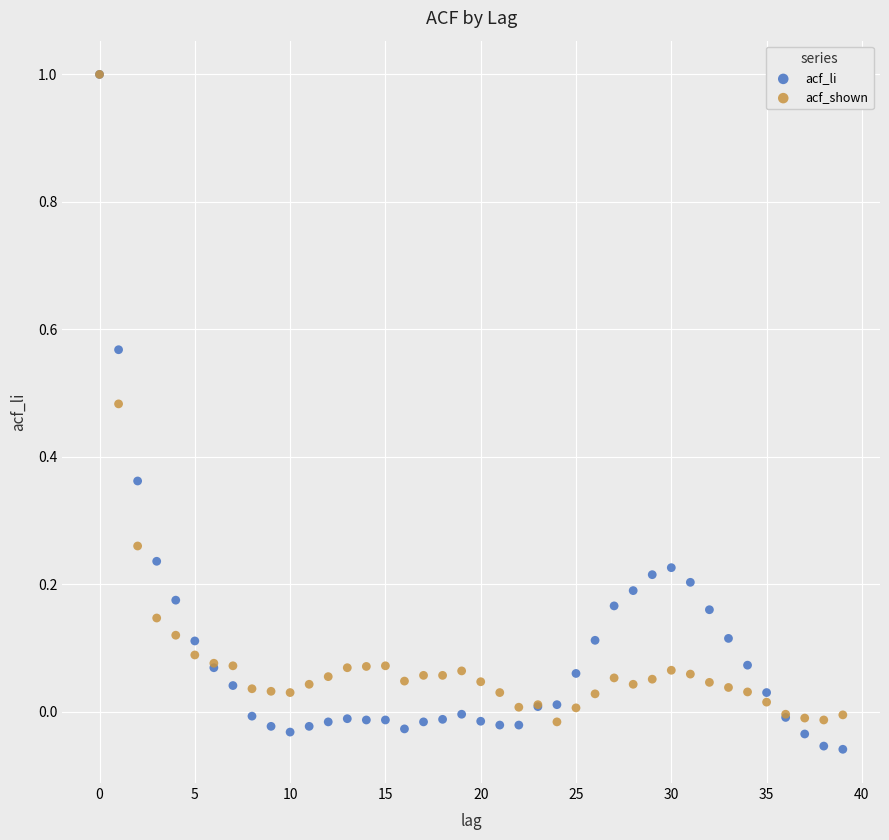

Which series reaches the minimum Y coordinate?

acf_li